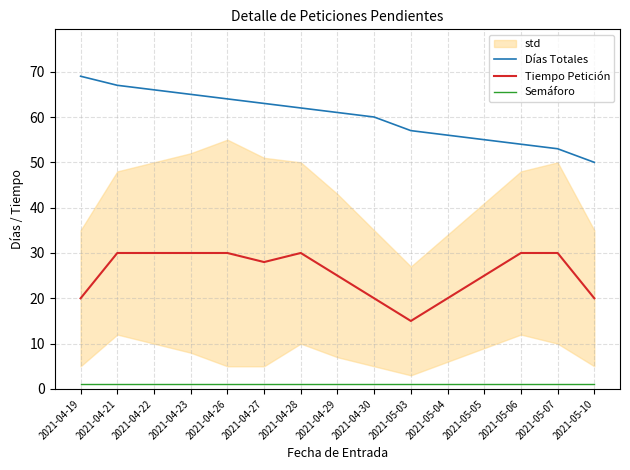

Between 2021-04-19 and 2021-05-04, which series saw the biggest shift?

Días Totales